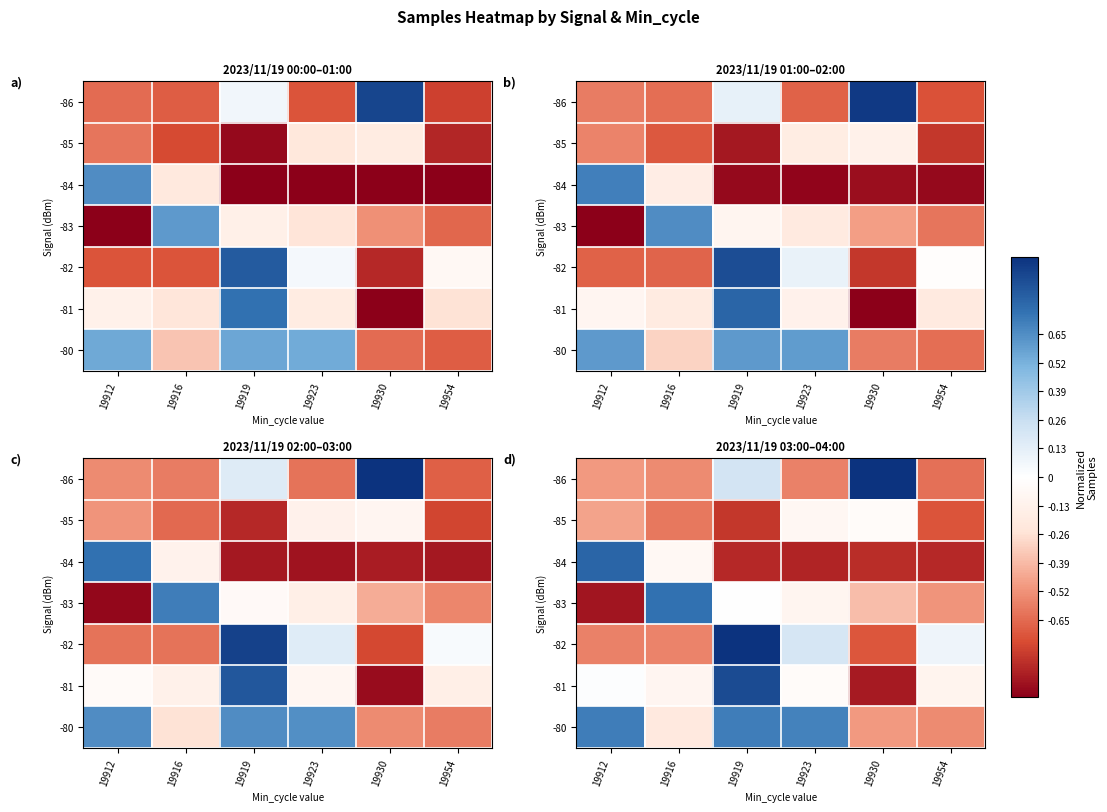

Is the value of -86 at 19923 greater than the value of -83 at 19954?

No